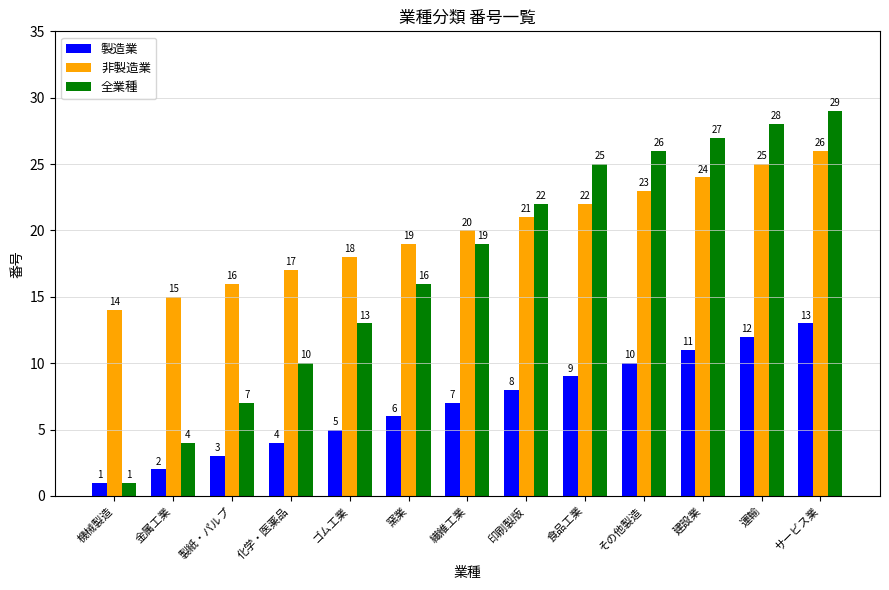

List the series in order of their overall mean, lowest first.

製造業, 全業種, 非製造業